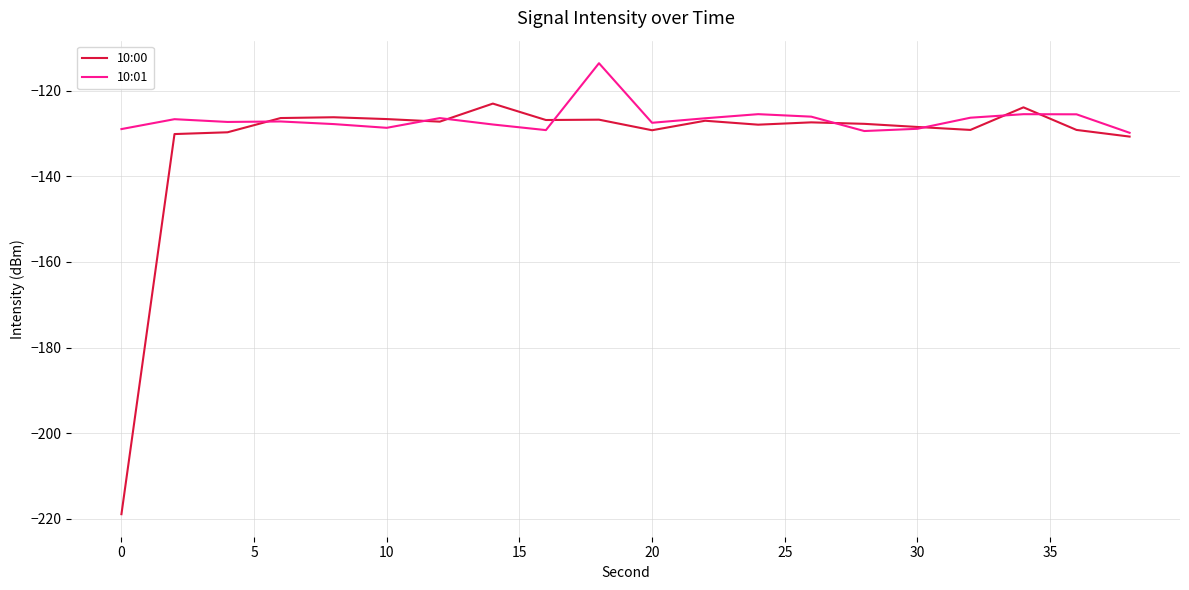

What are all the series names shown in the legend?

10:00, 10:01